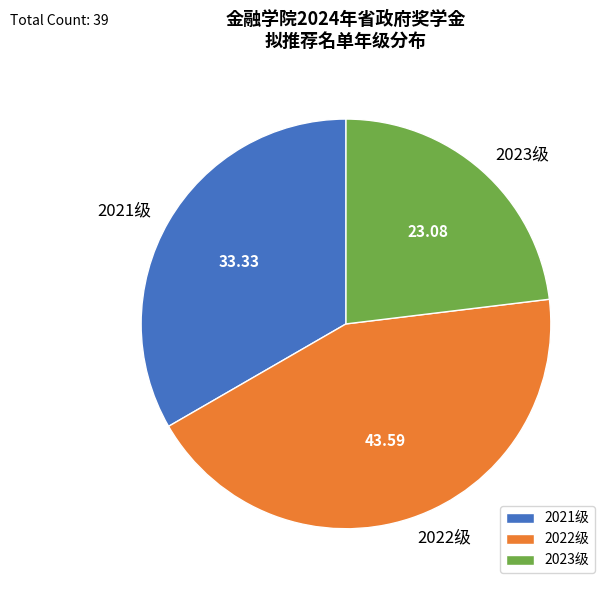

Rank the categories by value from lowest to highest.

2023级, 2021级, 2022级